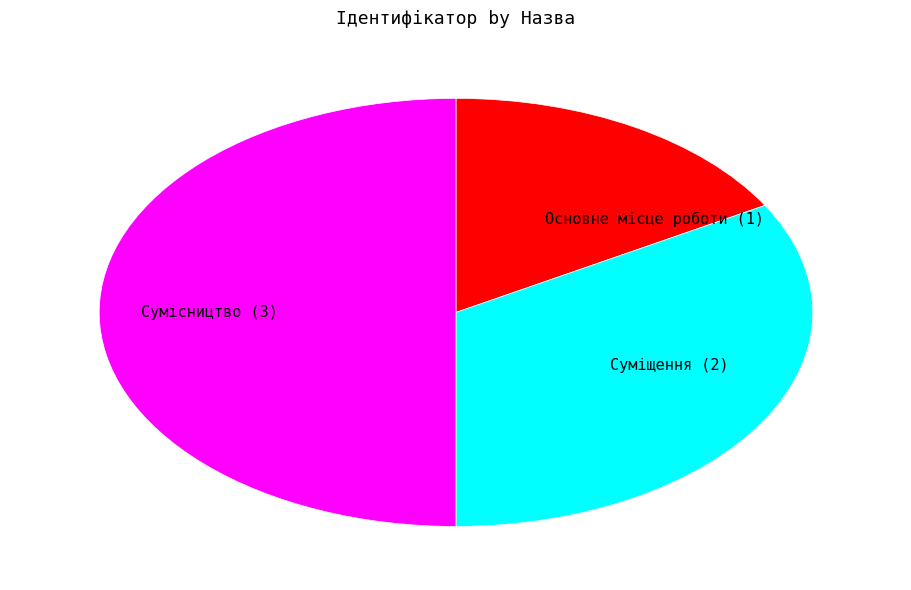

Is Основне місце роботи (1) the majority of the pie?

No